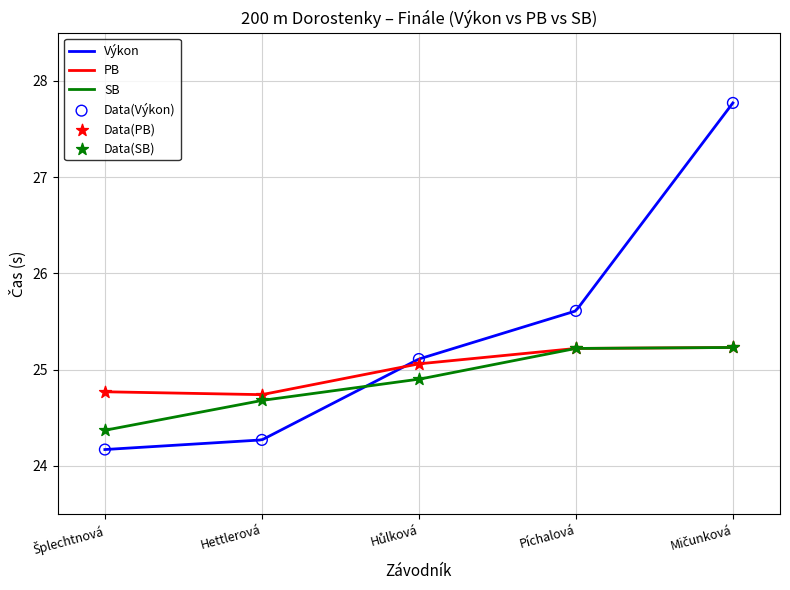

Which series contains the highest Y value?

Výkon